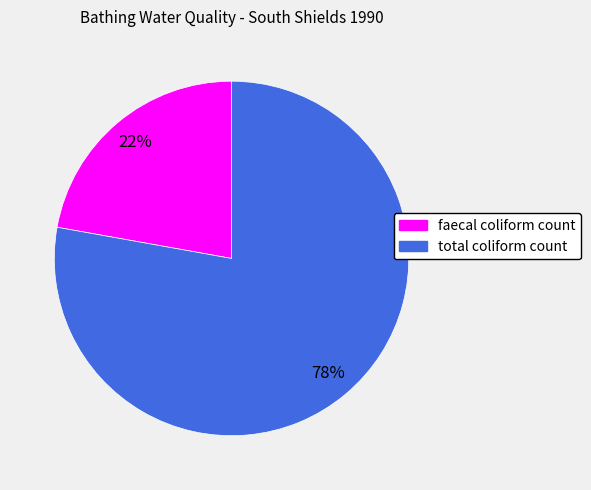

Rank the categories by value from lowest to highest.

faecal coliform count, total coliform count